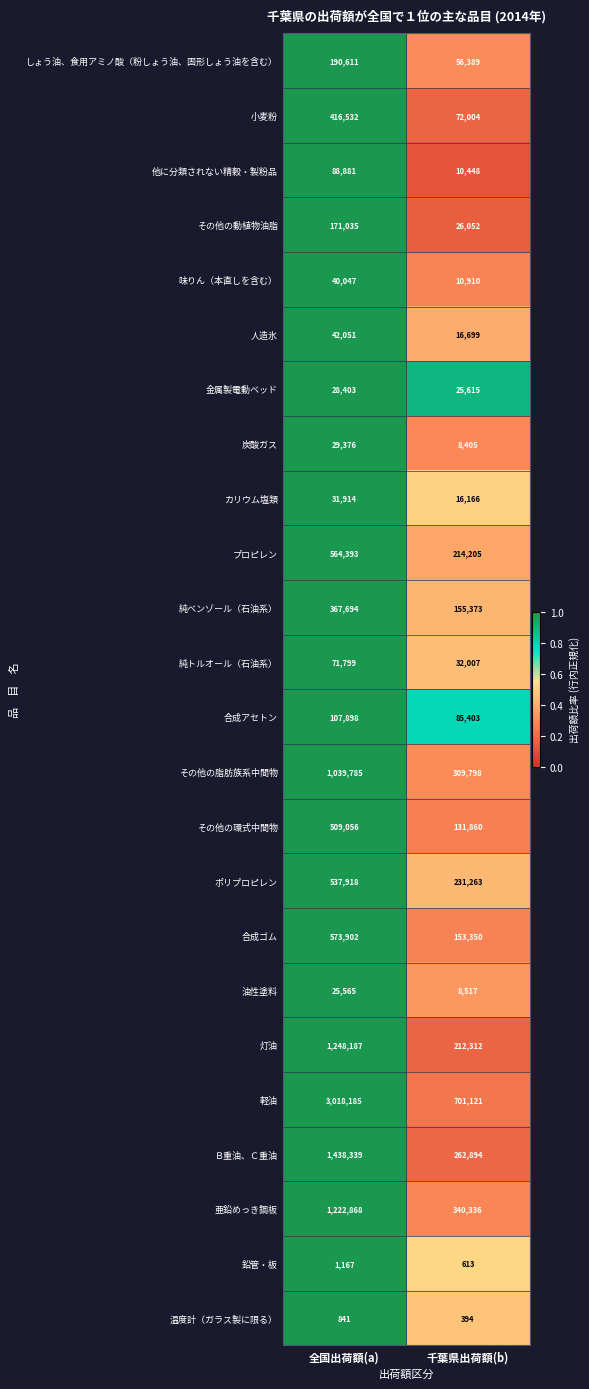

What is the difference between the highest and lowest values at 全国出荷額(a)?

3017344